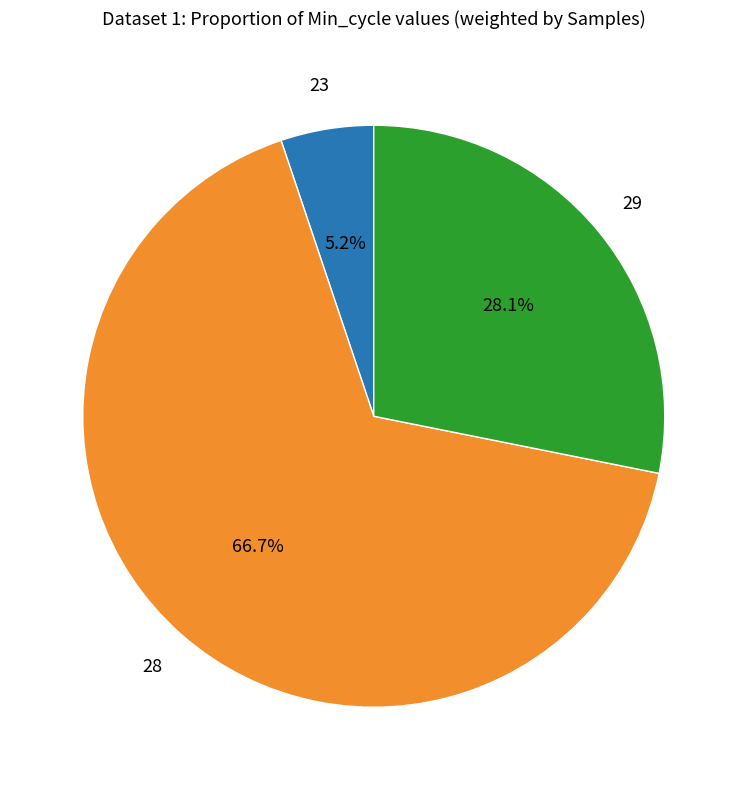

Is there any slice that represents more than half of the pie?

Yes